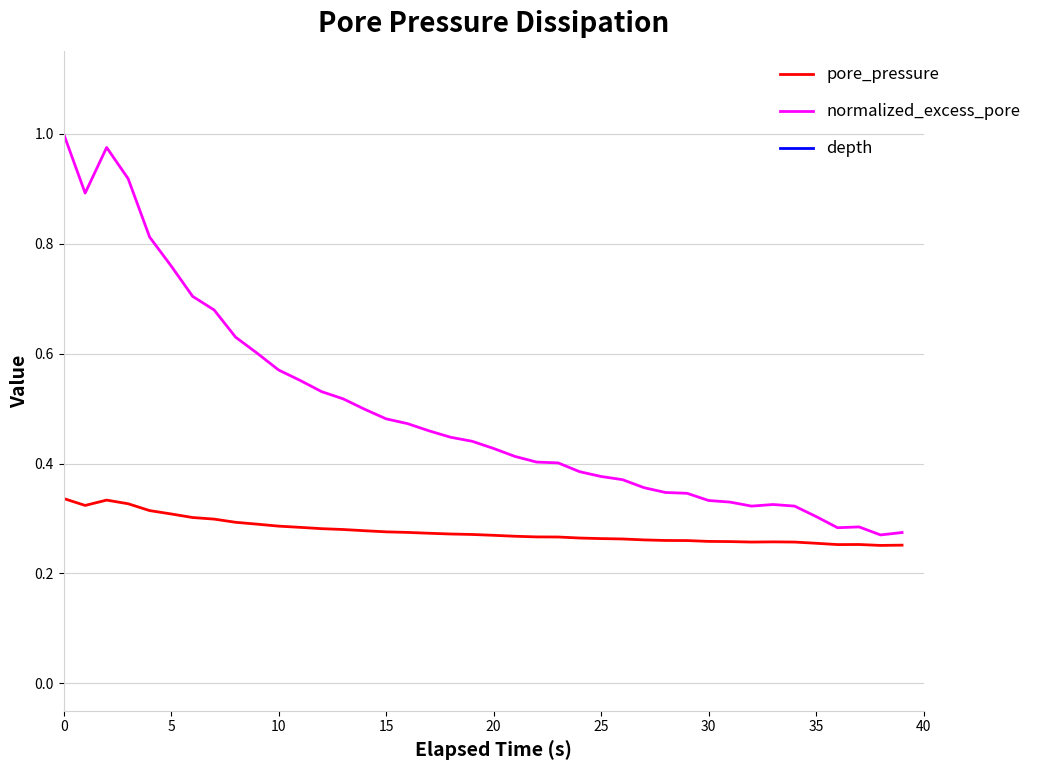

At which label is normalized_excess_pore closest to 0?

38